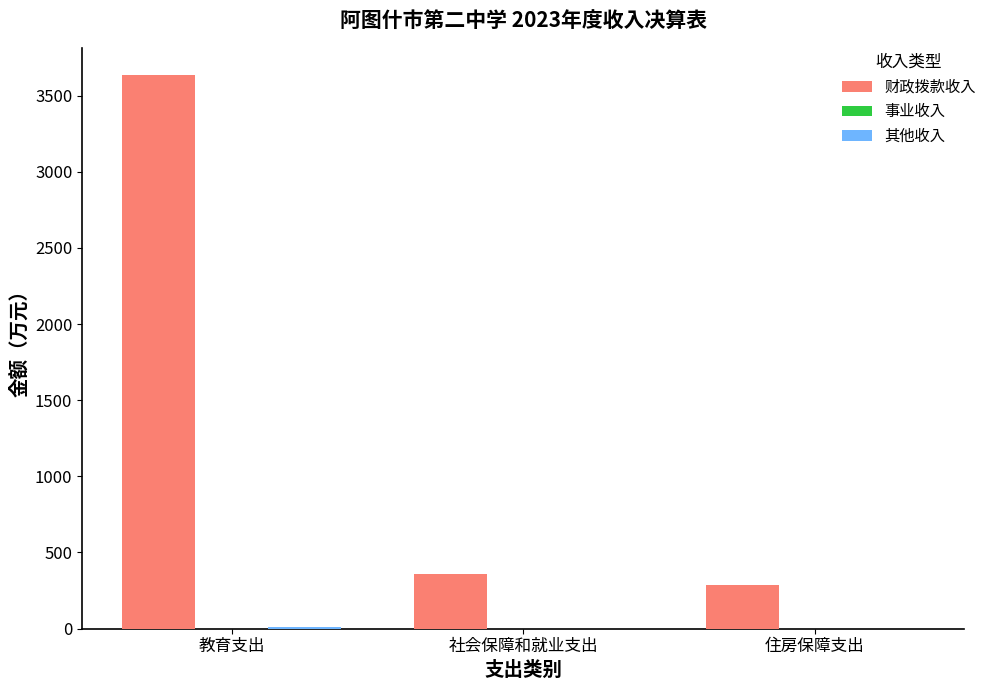

At which category is the sum across all series the highest?

教育支出